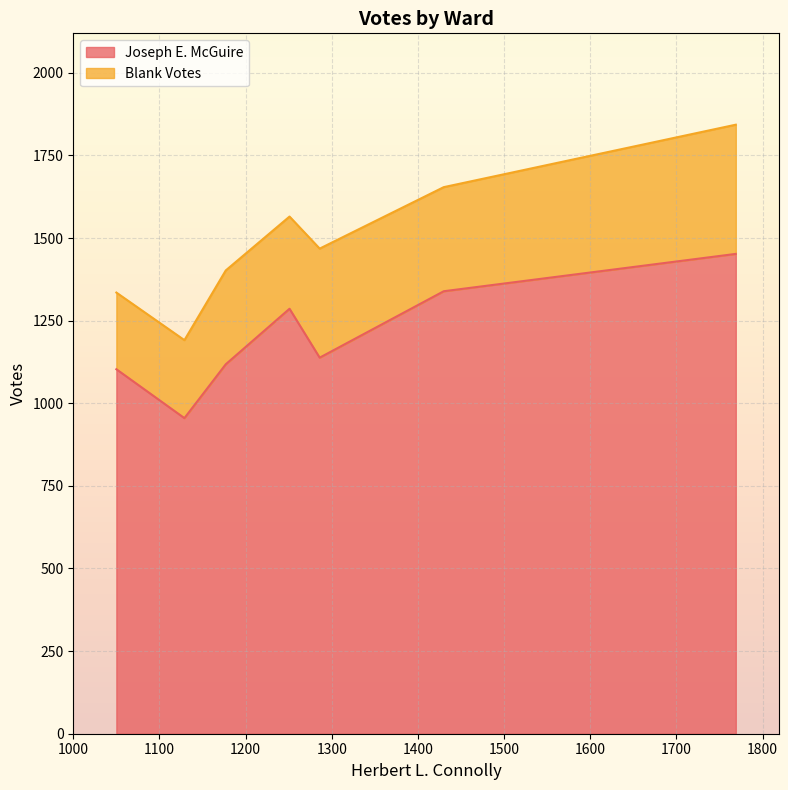

True or false: Joseph E. McGuire has a value of 1286 at Ward 7.

True